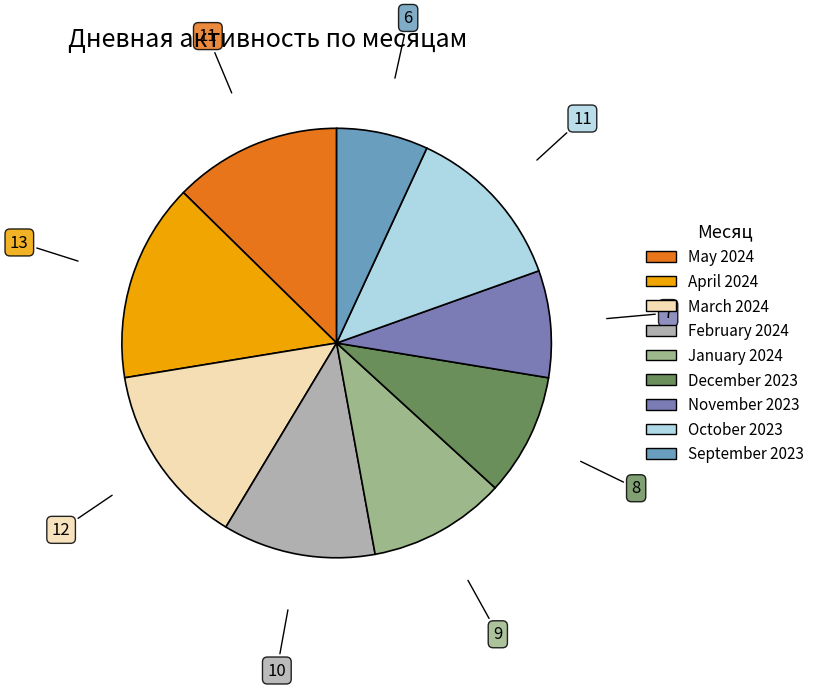

Does any single category account for the majority?

No